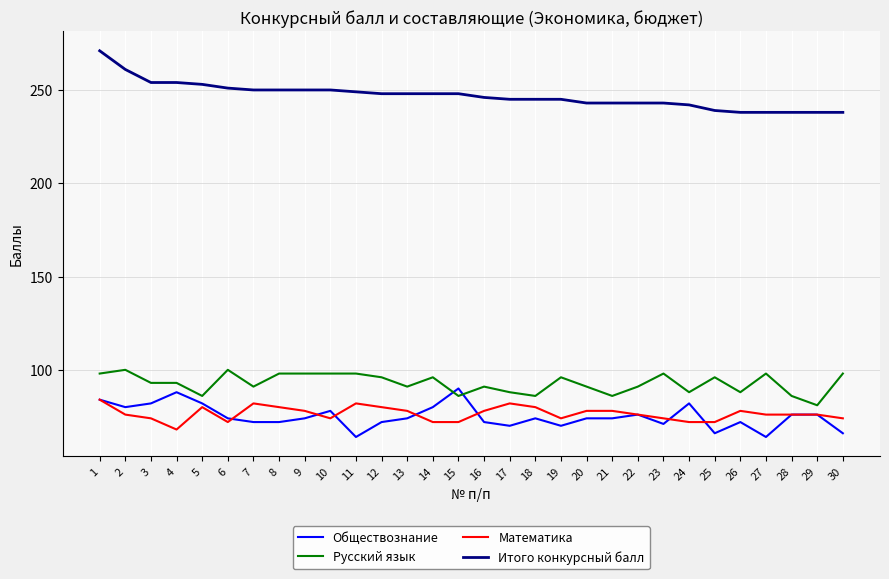

What is the spread (max minus min) of values at 1?

187